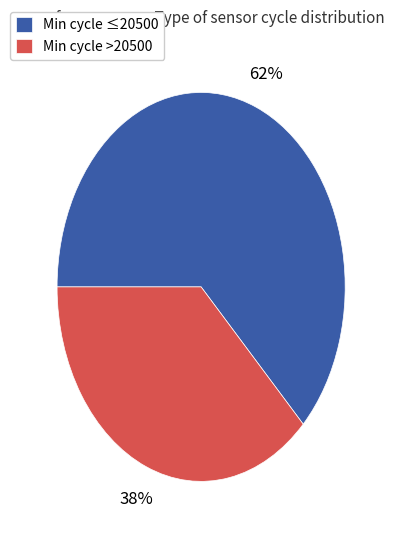

Is there a majority slice in this chart?

Yes